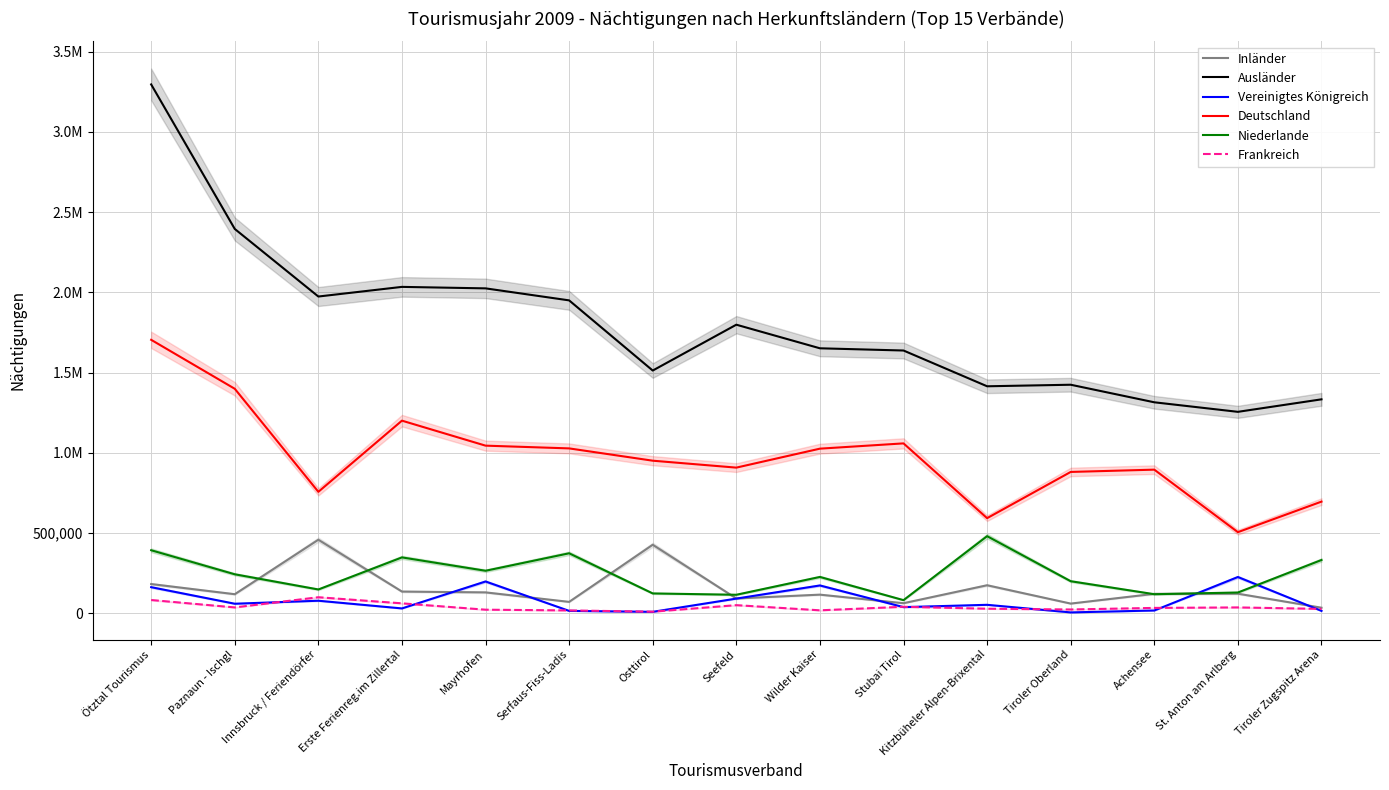

What position from the left is Paznaun - Ischgl?

2